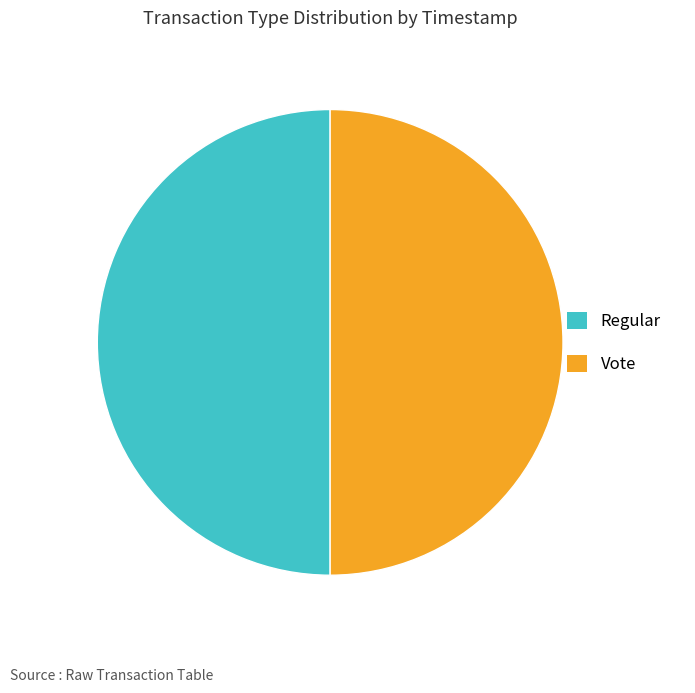

The Vote slice represents 50% of the pie. True or false?

True